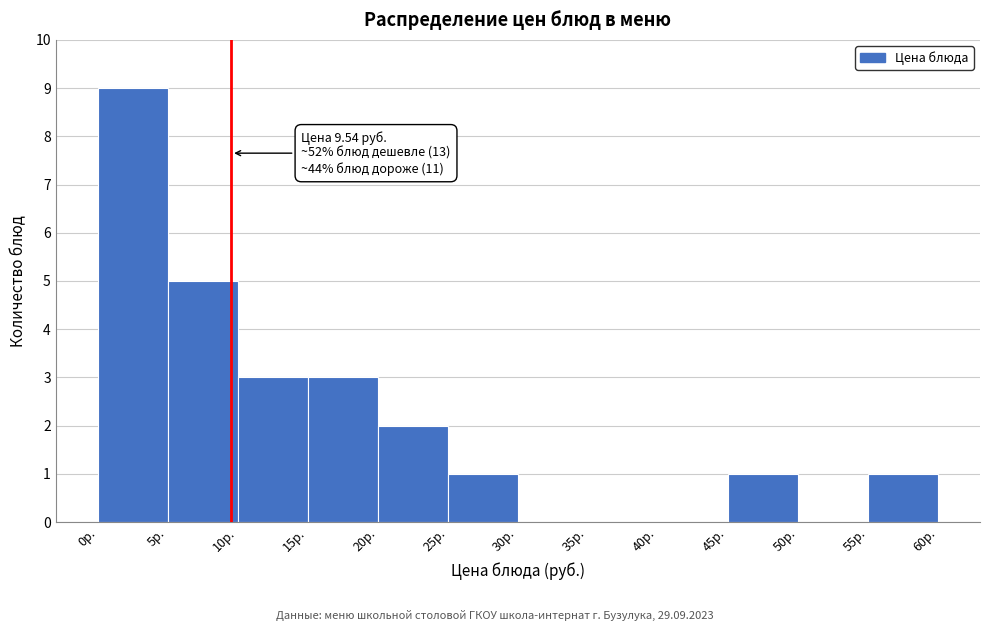

Over which range of the x-axis is the bar tallest?

0 to 5